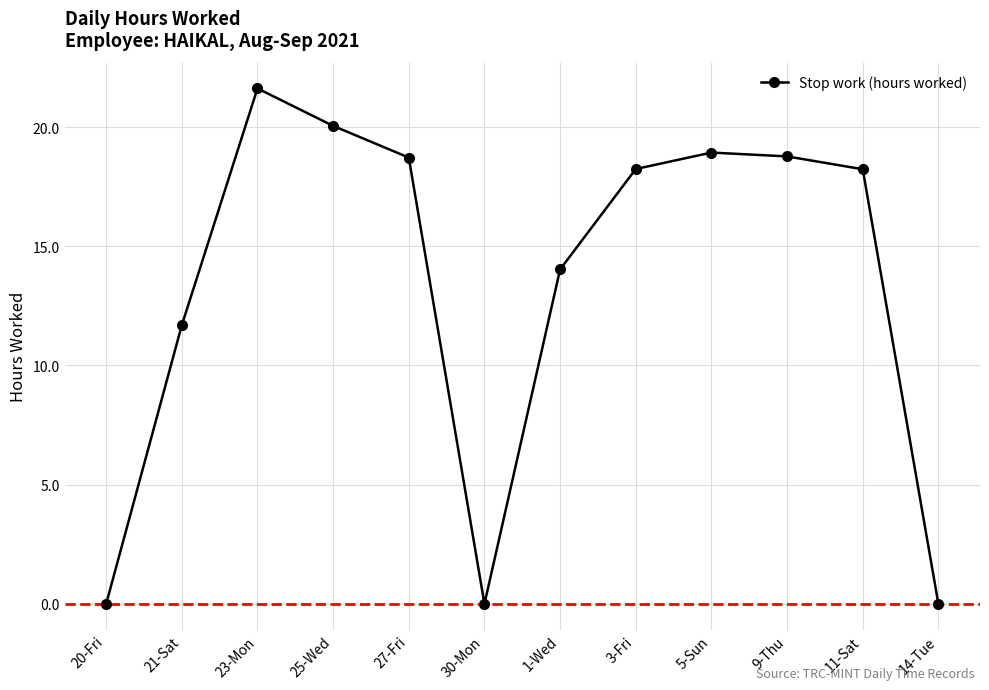

What position from the left is 5-Sun?

9